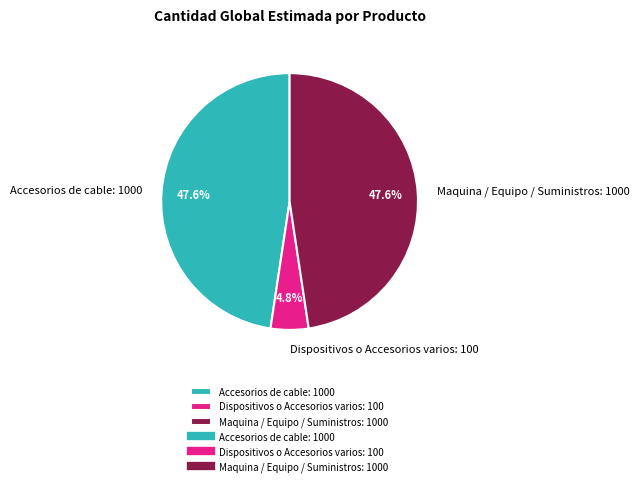

To the nearest percent, what is the difference between the largest and smallest slice percentages?

43%